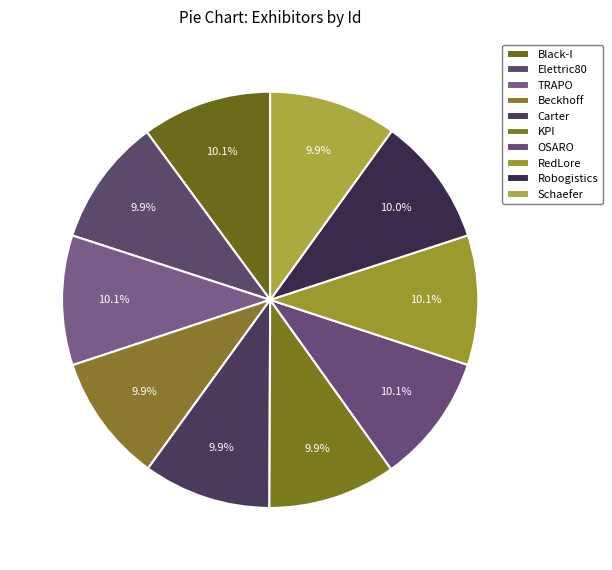

Count the number of slices in the pie.

10